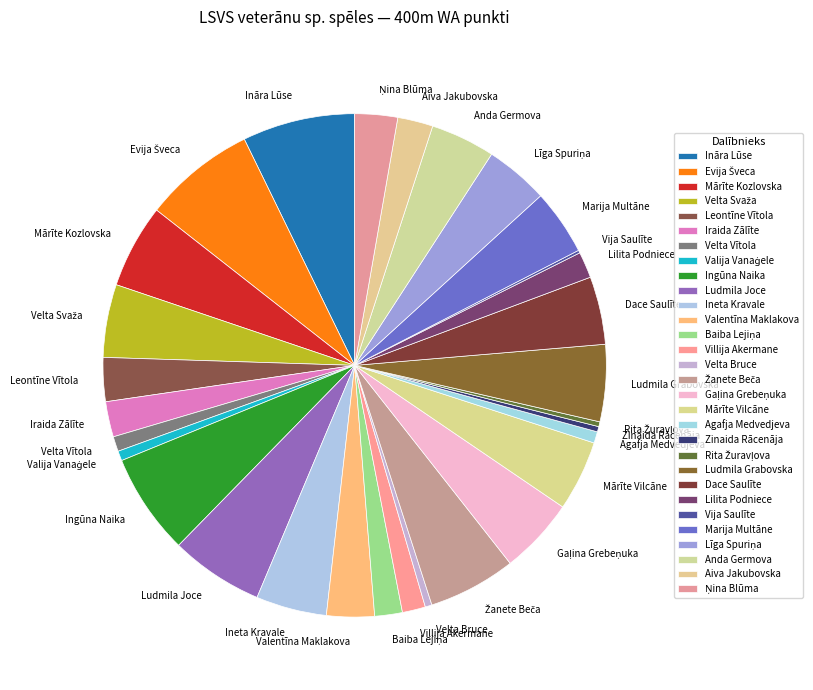

The Zinaida Rācenāja slice represents 0% of the pie. True or false?

True